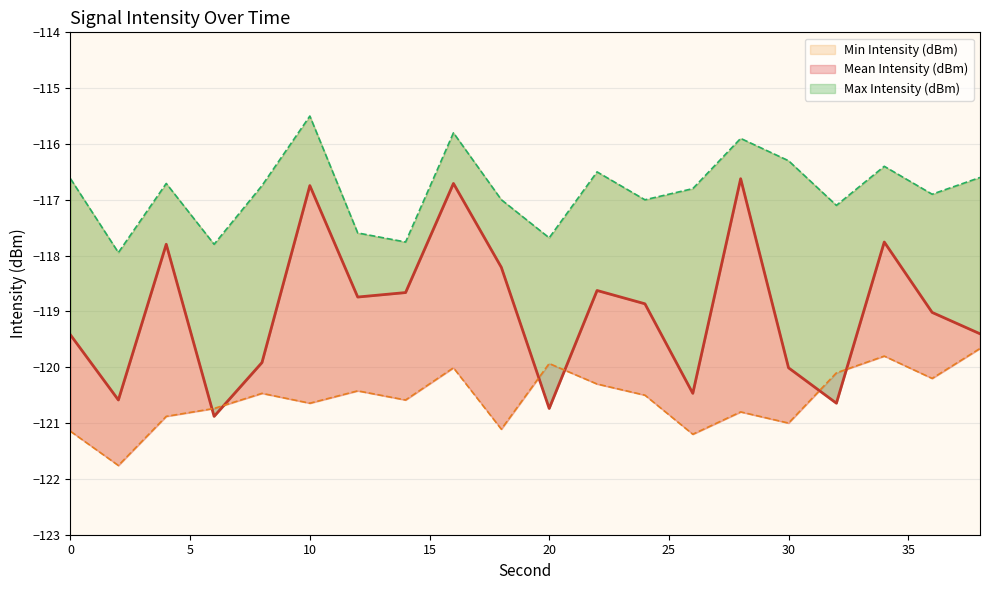

True or false: Max Intensity (dBm) has a value of -204.9 at 26.

False